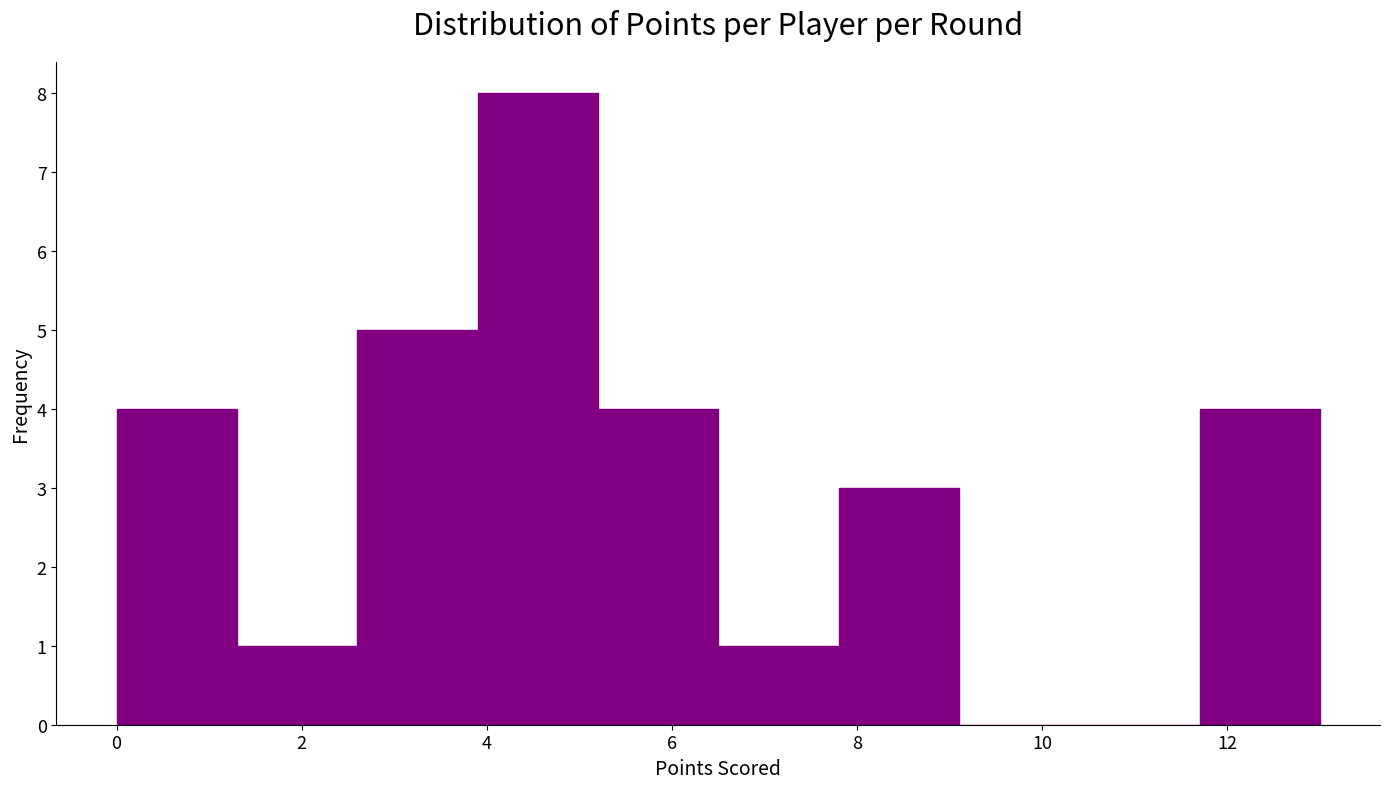

How tall is the bar that spans 0.0 to 1.3 on the x-axis? Neither the bar edges nor the heights are printed on the chart, so give them approximately, as read against the axes.

4